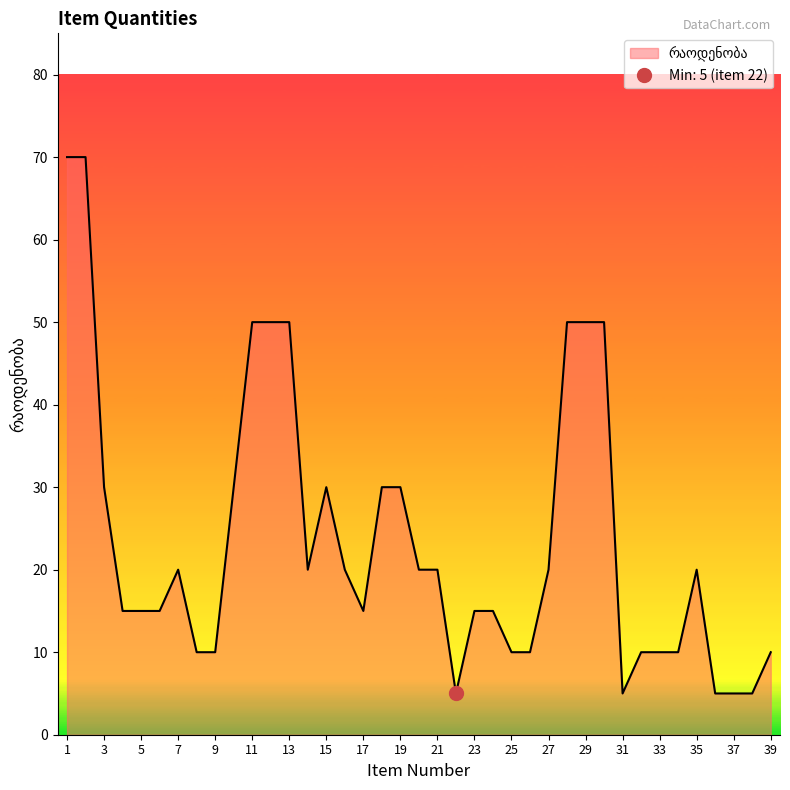

List the labels in order of value, smallest first.

22, 31, 36, 37, 38, 8, 9, 25, 26, 32, 33, 34, 39, 4, 5, 6, 17, 23, 24, 7, 14, 16, 20, 21, 27, 35, 3, 10, 15, 18, 19, 11, 12, 13, 28, 29, 30, 1, 2